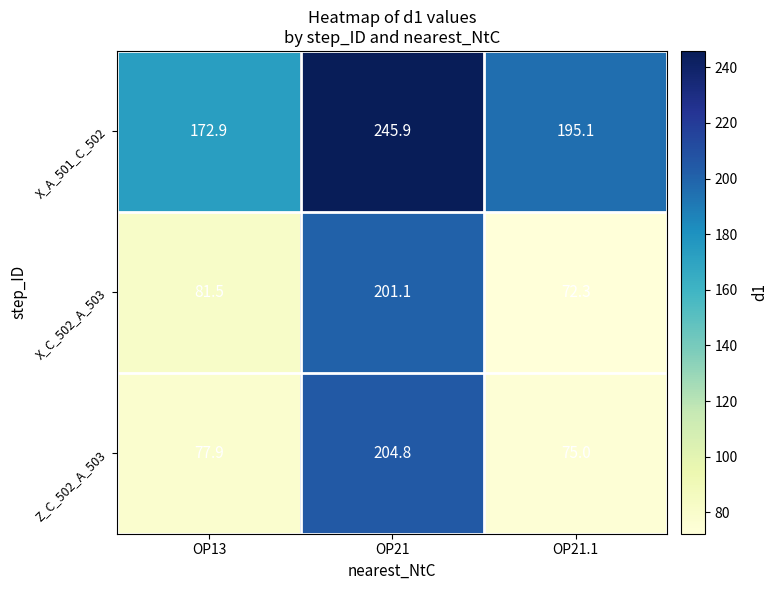

Reading right to left, extract all data points from this chart.

X_A_501_C_502: 195.1	245.9	172.9
X_C_502_A_503: 72.3	201.1	81.5
Z_C_502_A_503: 75.0	204.8	77.9